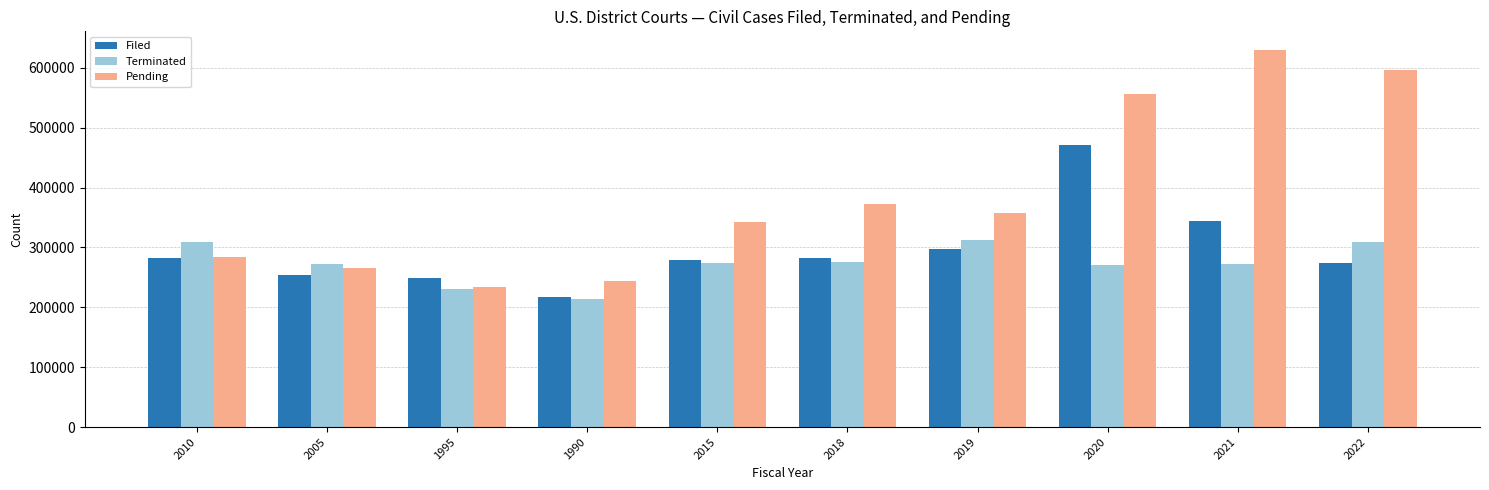

What position from the right is 2015?

6